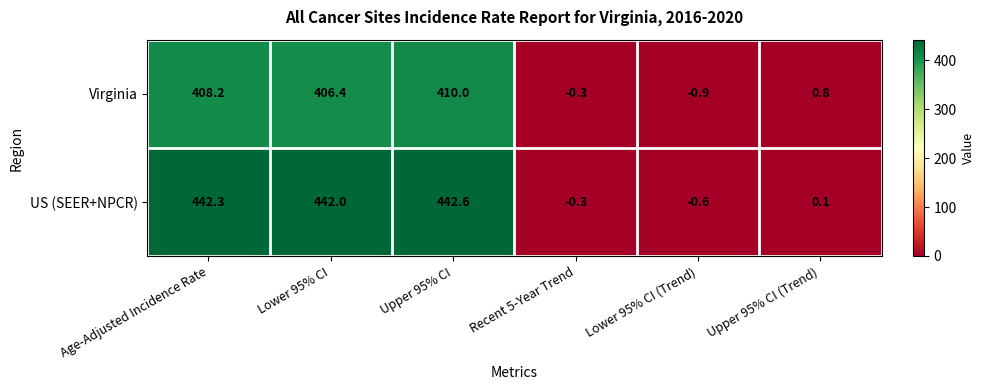

Which series has the largest total across all categories?

US (SEER+NPCR)